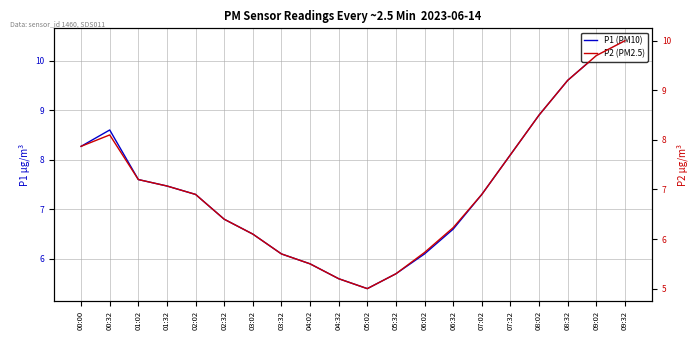

True or false: P1 (PM10) has a value of 7.3 at 02:02.

True